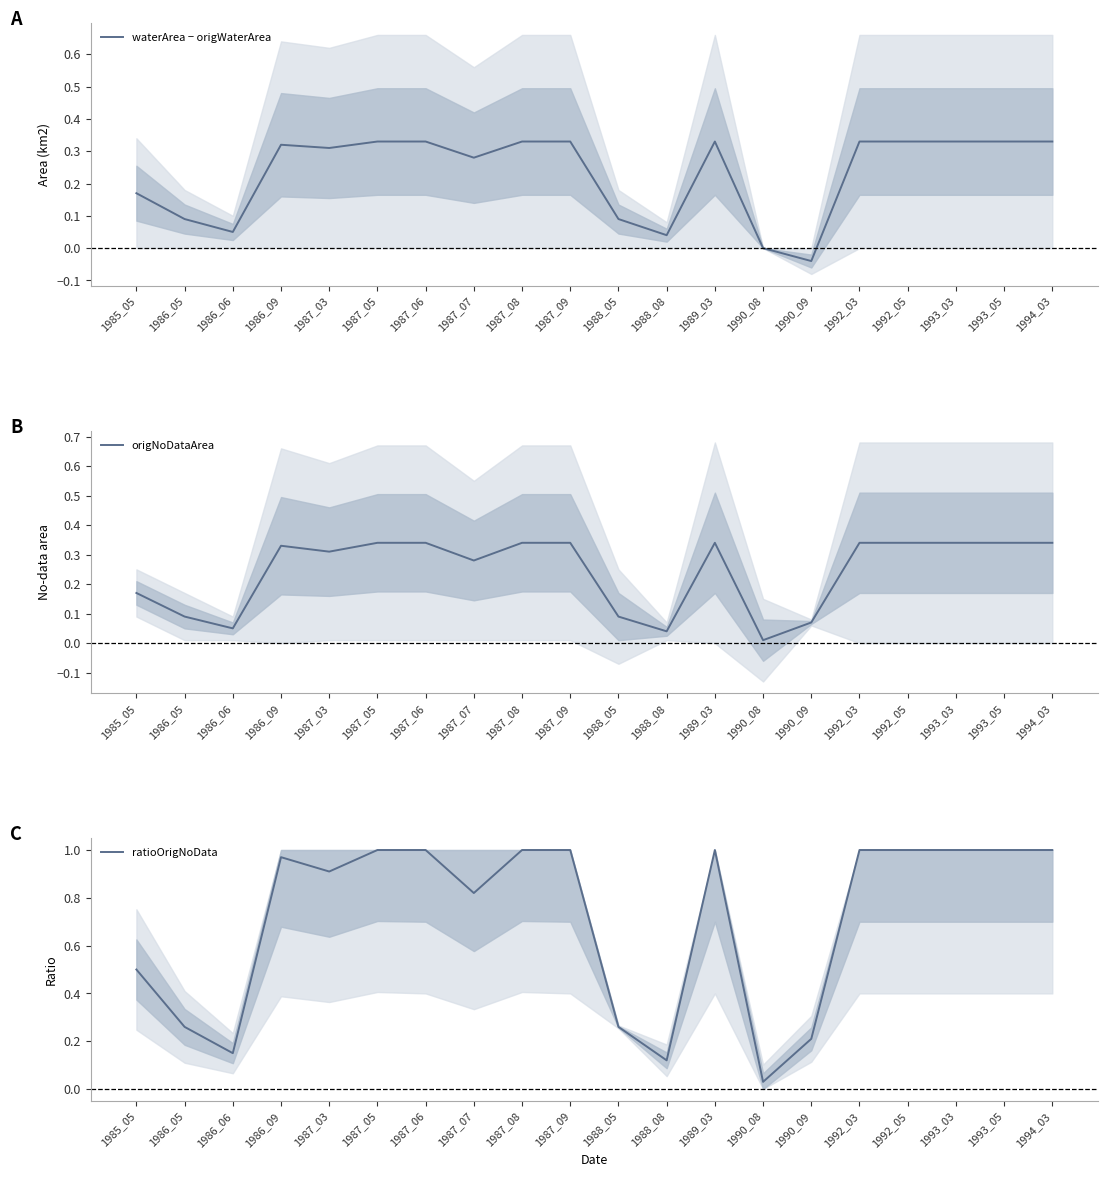

Is it true that origNoDataArea equals 0.3 at 1992_05?

True